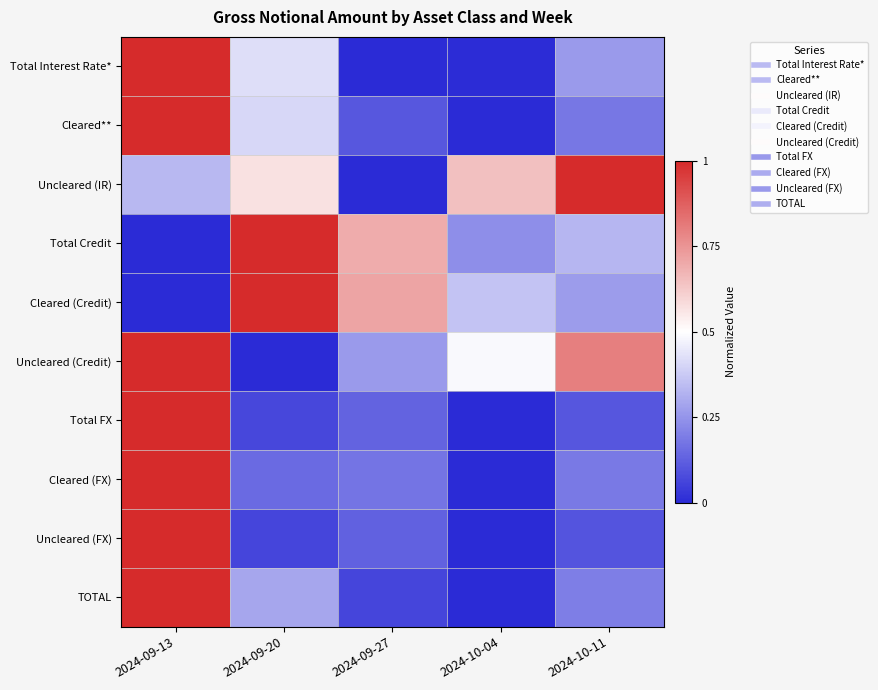

Between 2024-09-20 and 2024-09-27, which series saw the biggest shift?

Uncleared (IR)